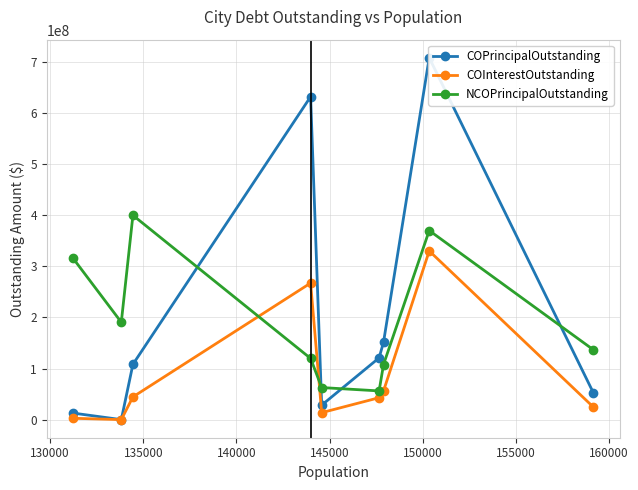

What is the value of the NCOPrincipalOutstanding point at the 3rd from the left?

399750000.0